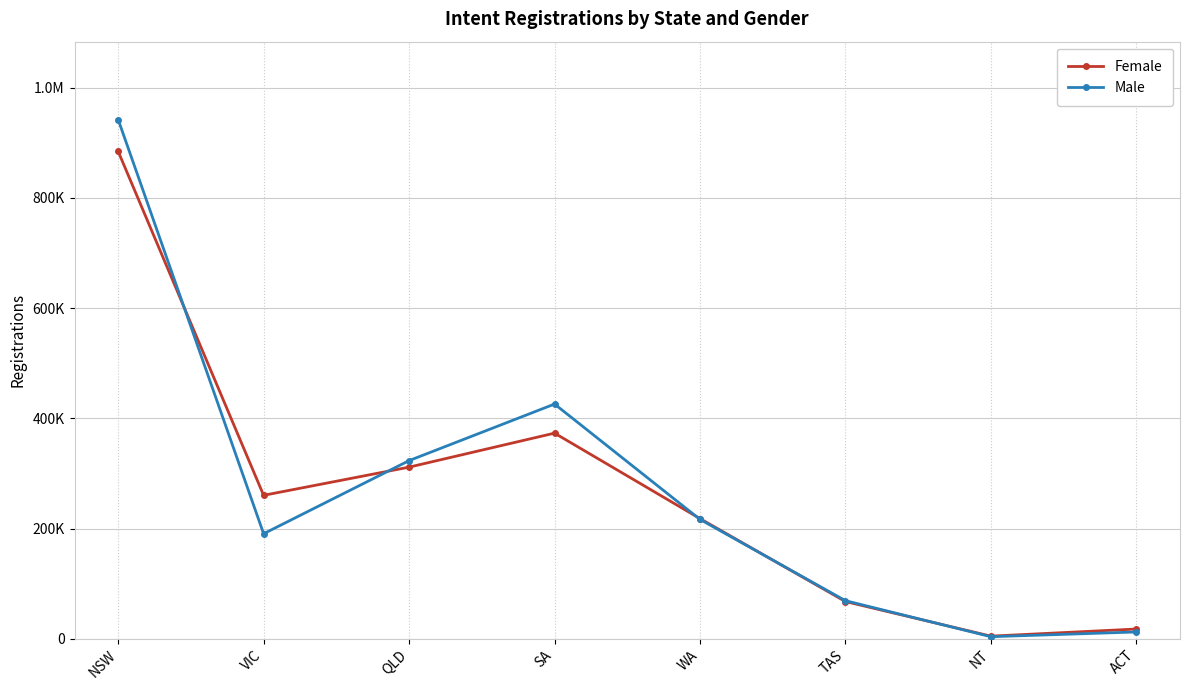

Reading right to left, what are all the values shown in this chart?

Female: 17597	4673	67466	217967	373057	311363	260234	884364
Male: 12258	3666	69025	216536	425849	323209	190525	942132